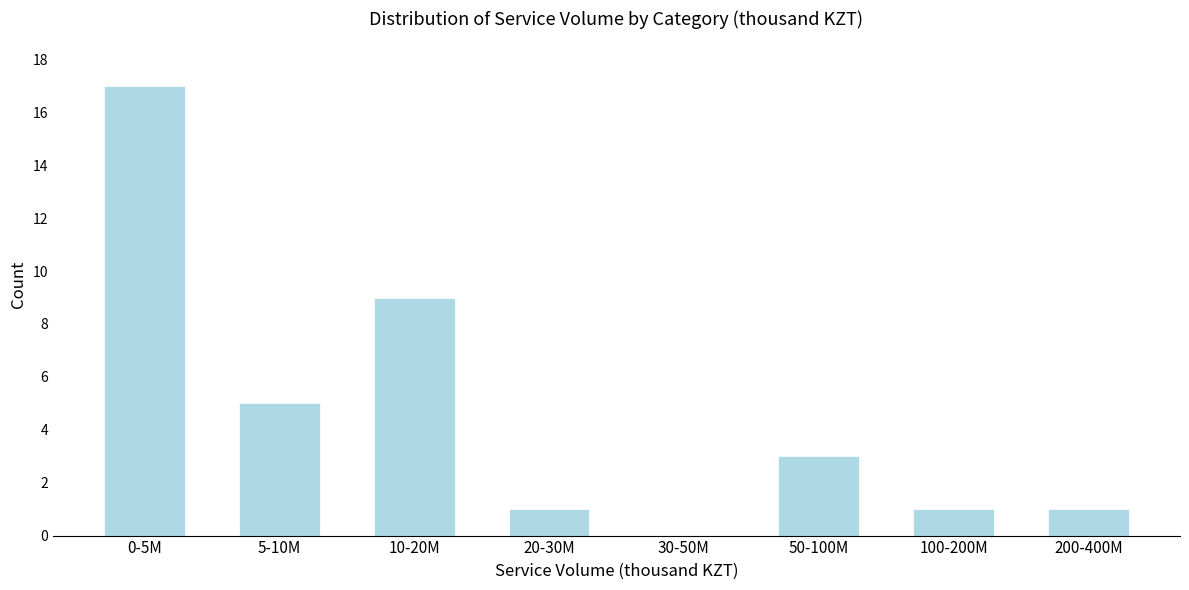

Reading left to right, list all the values displayed in this chart.

0-5M=17	5-10M=5	10-20M=9	20-30M=1	30-50M=0	50-100M=3	100-200M=1	200-400M=1